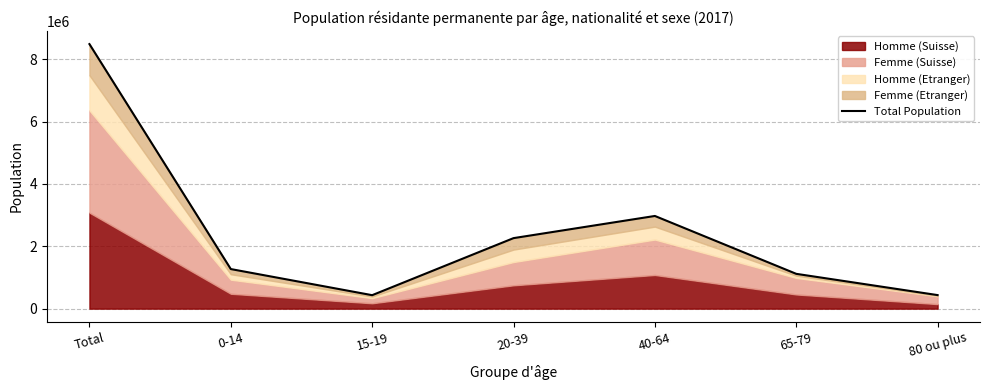

What is the difference between the maximum and minimum values?

8052691